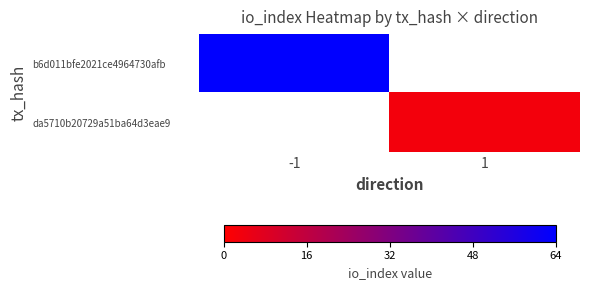

Is the value of da5710b20729a51ba64d3eae9 at 1 greater than the value of b6d011bfe2021ce4964730afb at -1?

No